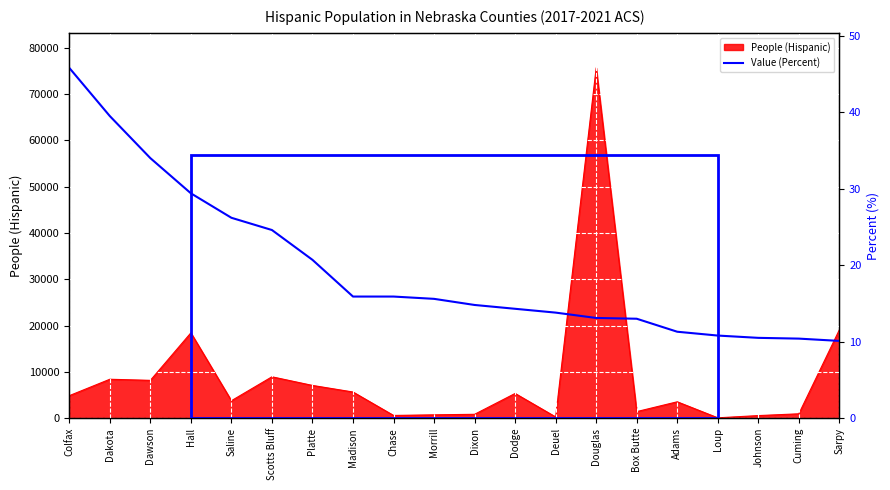

Is it true that the value at Adams is 17.3?

False